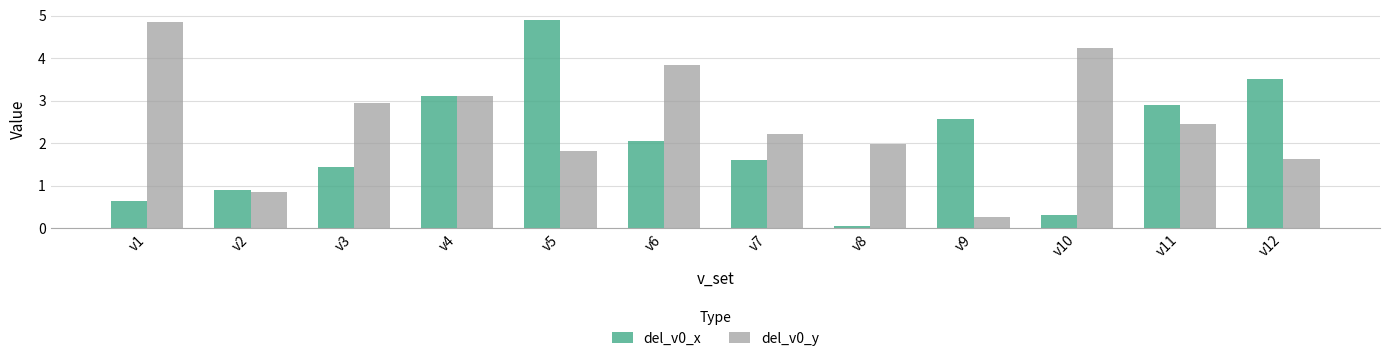

How many groups of bars are there?

12